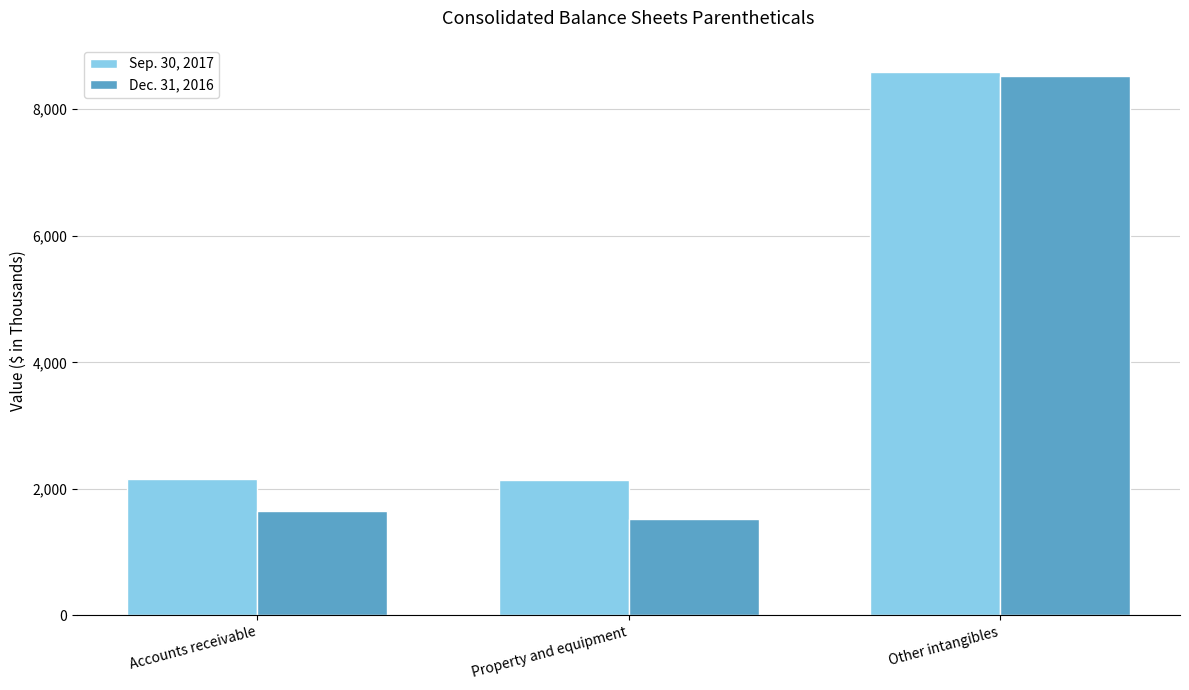

How many series are shown in this chart?

2